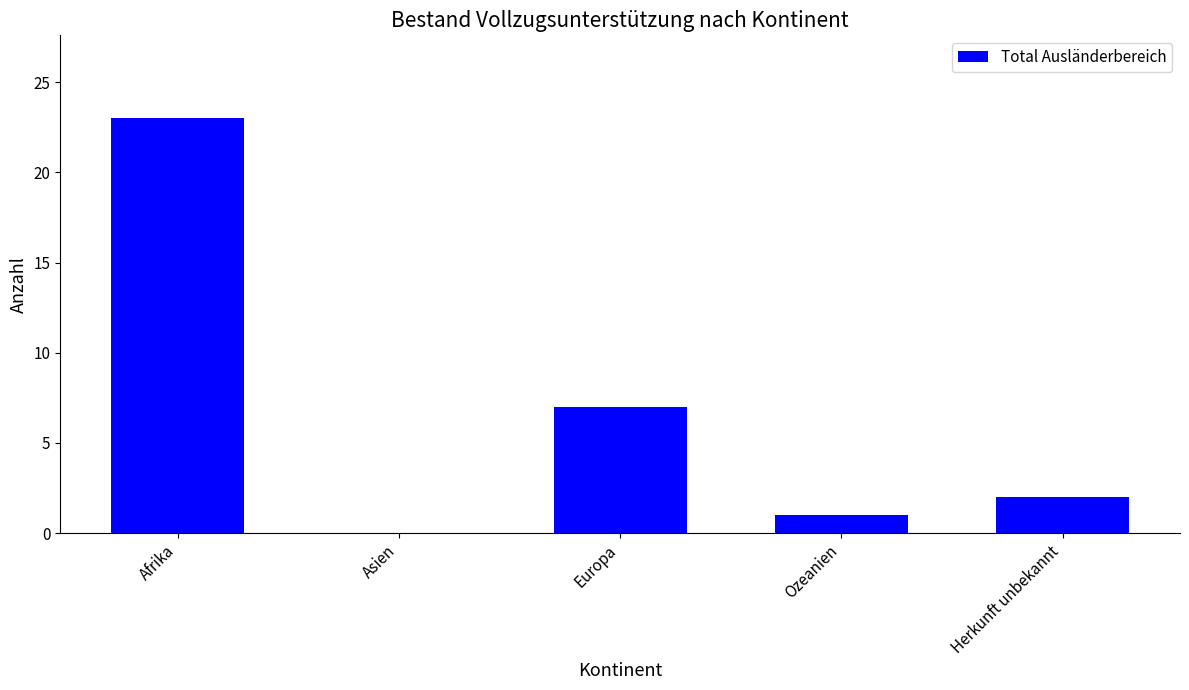

What is the difference between the values at Herkunft unbekannt and Afrika?

21